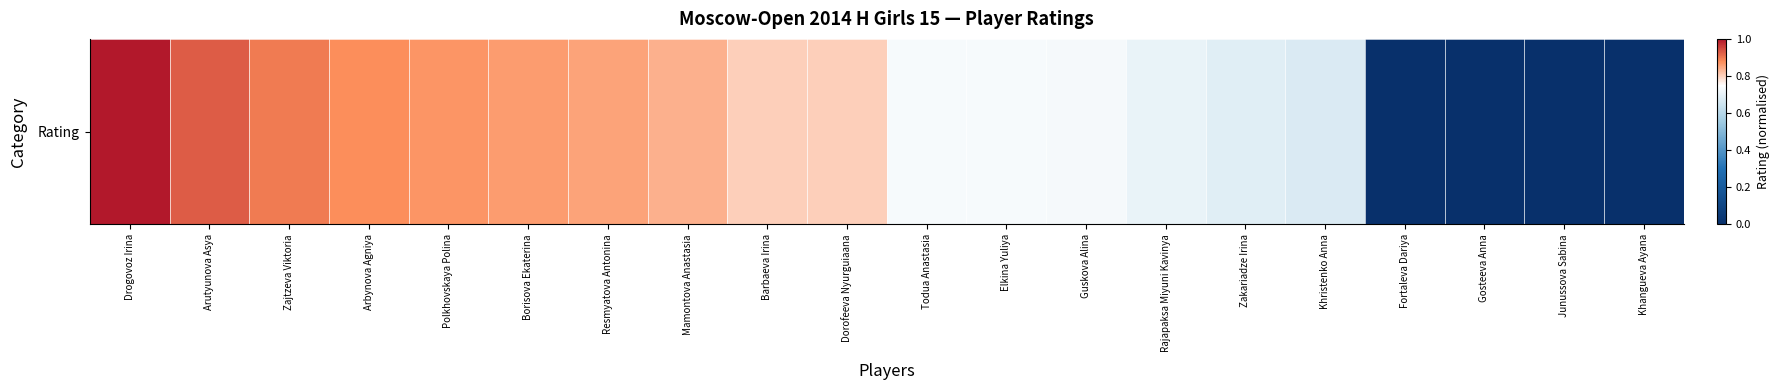

Rank the categories by value from lowest to highest.

Fortaleva Dariya, Gosteeva Anna, Junussova Sabina, Khangueva Ayana, Khristenko Anna, Zakariadze Irina, Rajapaksa Miyuni Kavinya, Guskova Alina, Elkina Yuliya, Todua Anastasia, Barbaeva Irina, Dorofeeva Nyurguiaana, Mamontova Anastasia, Resmyatova Antonina, Borisova Ekaterina, Polkhovskaya Polina, Arbynova Agniya, Zajtzeva Viktoria, Arutyunova Asya, Drogovoz Irina